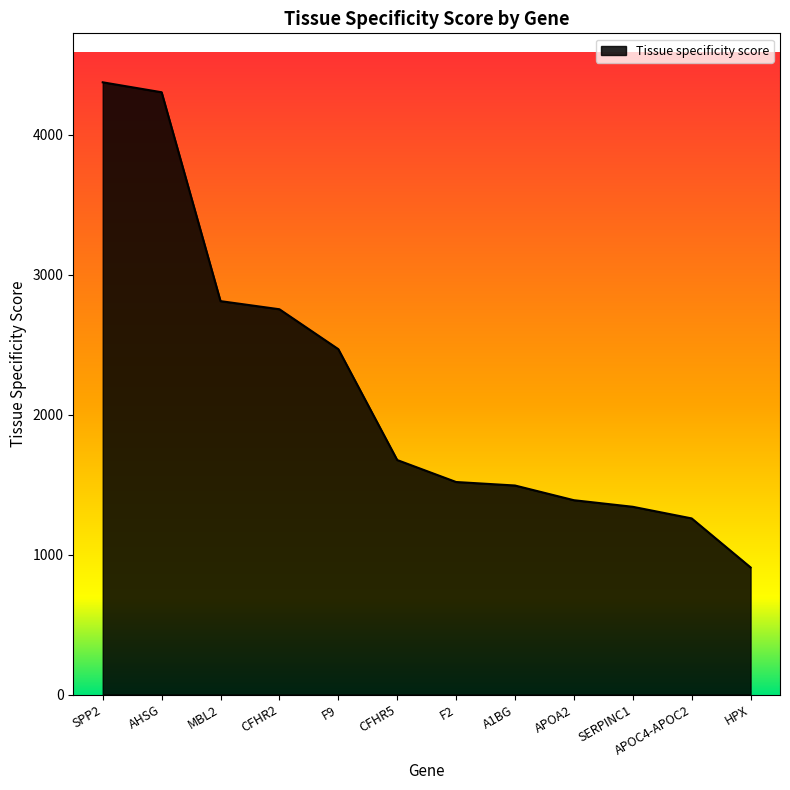

What is the difference between the values at MBL2 and CFHR2?

58